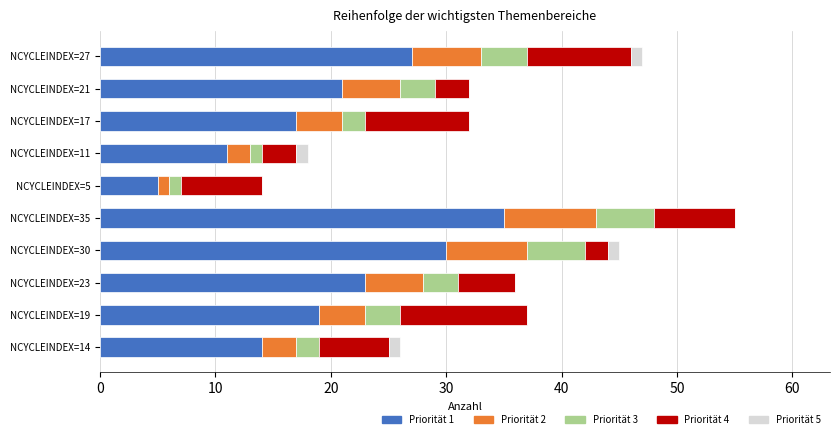

At which label does Priorität 1 reach its peak?

NCYCLEINDEX=35